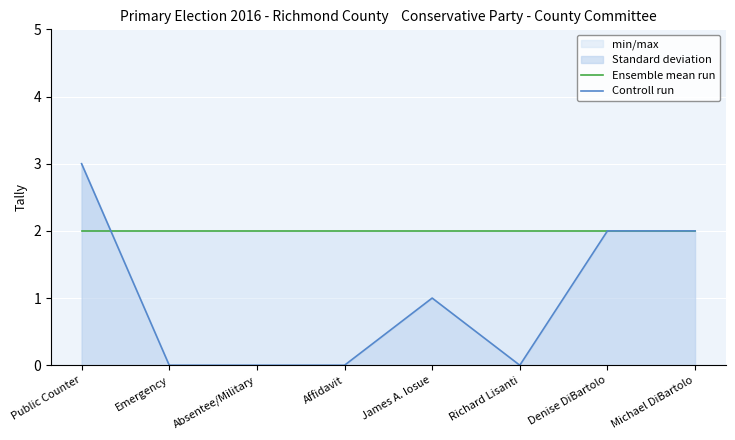

At how many categories does at least one series exceed 0?

8